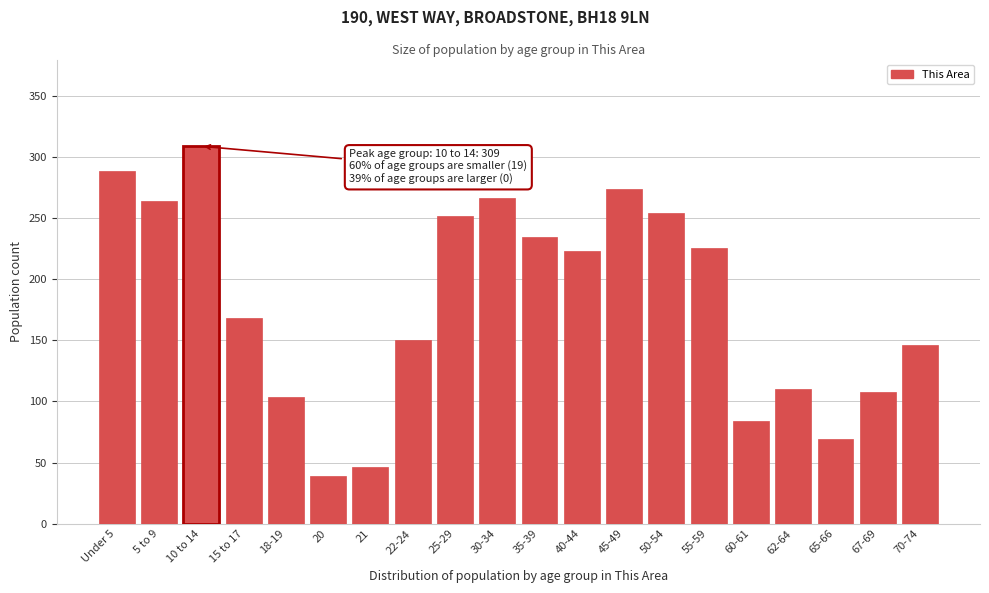

Reading left to right, list all the values displayed in this chart.

Under 5=289	5 to 9=264	10 to 14=309	15 to 17=168	18-19=104	20=39	21=46	22-24=150	25-29=252	30-34=267	35-39=235	40-44=223	45-49=274	50-54=254	55-59=226	60-61=84	62-64=110	65-66=69	67-69=108	70-74=146